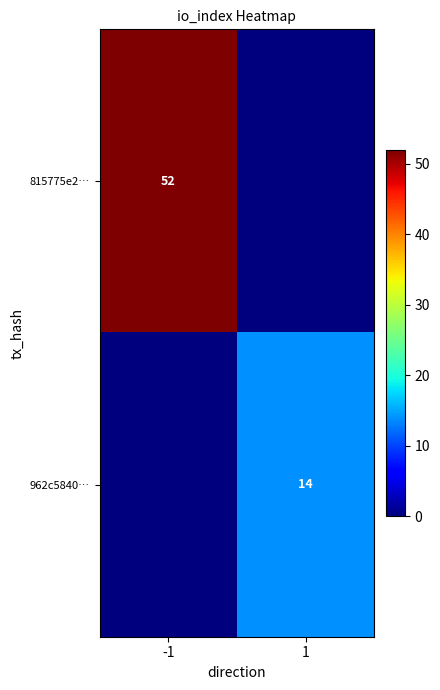

True or false: 962c5840… has a value of 14 at 1.

True